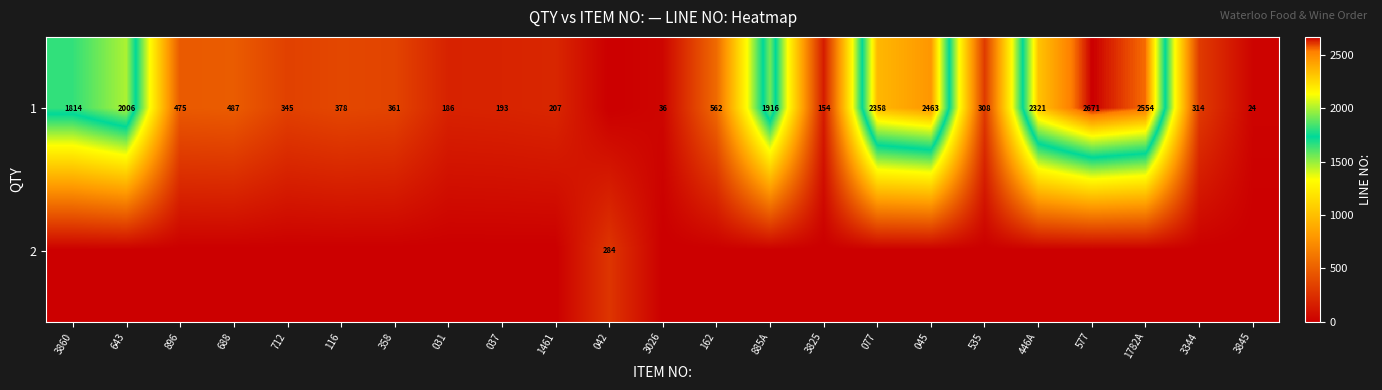

The value of 1 at 031 is 186. True or false?

True